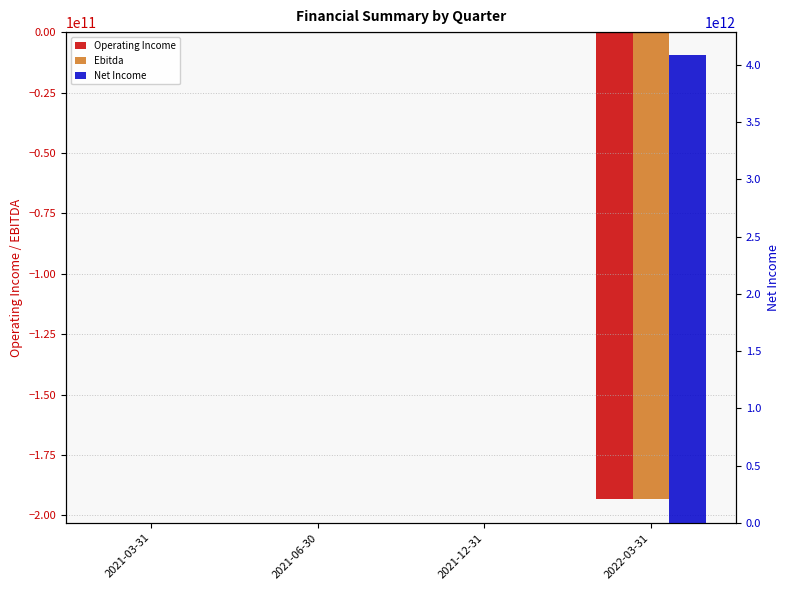

How many series are shown in this chart?

3